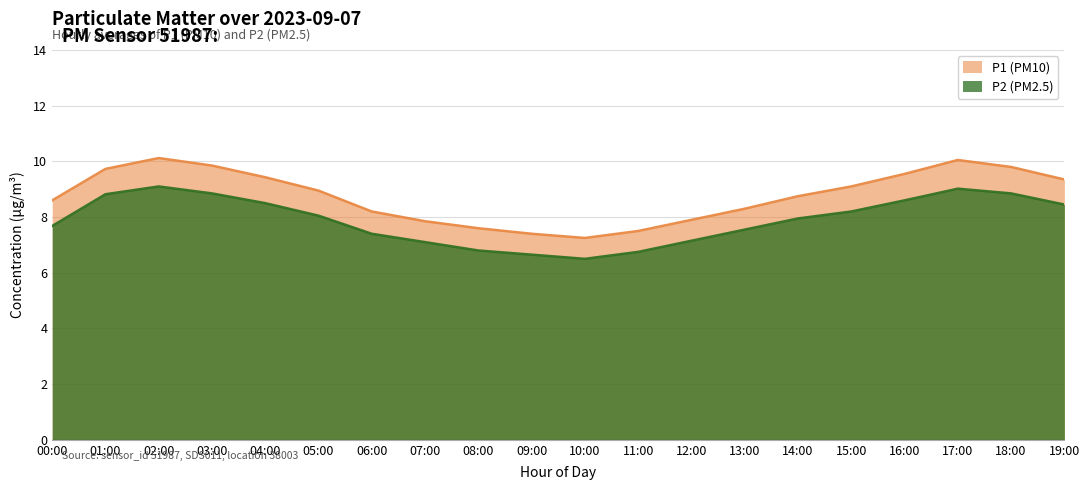

What is the total value across all series at 19:00?

17.8